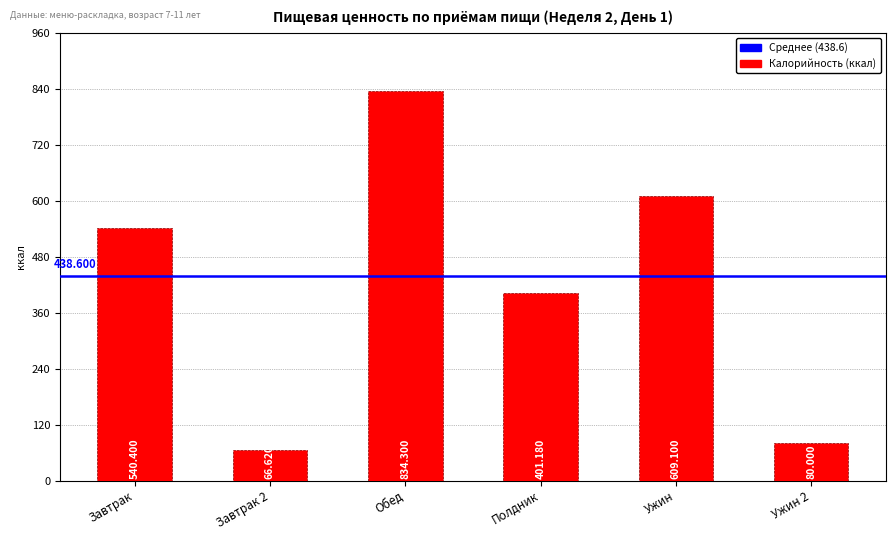

The chart shows a value of 660.6 at Полдник. True or false?

False